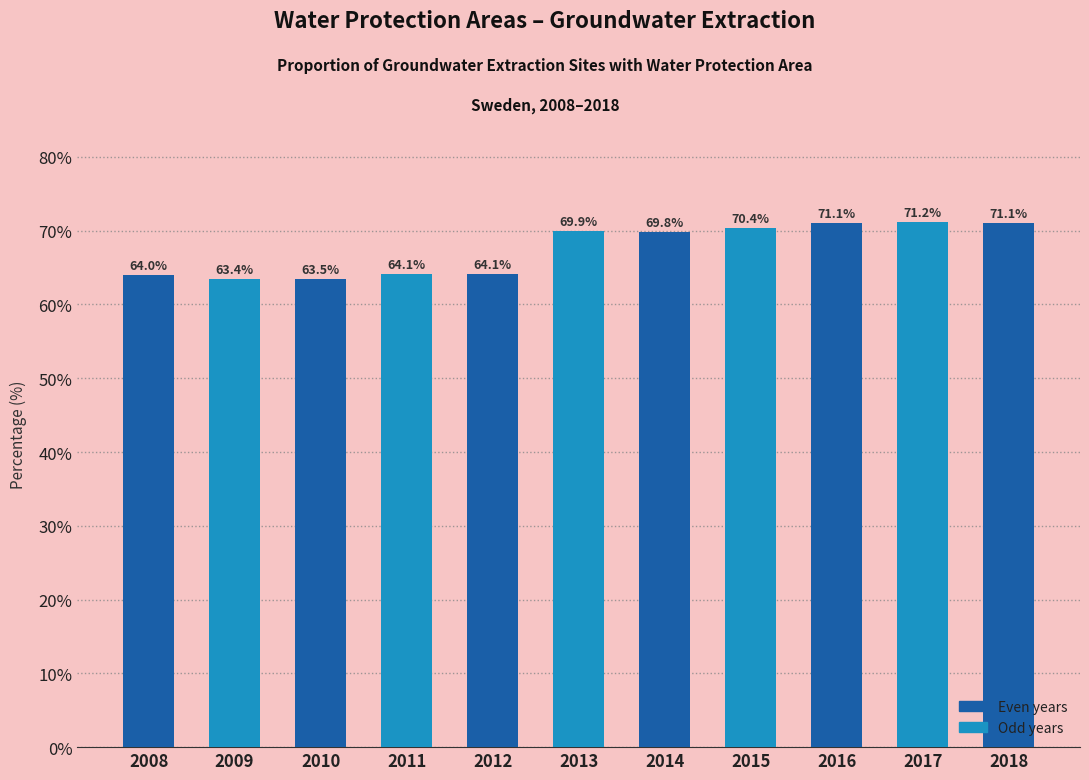

Approximately how many times larger is the value at 2011 compared to 2012?

1.0